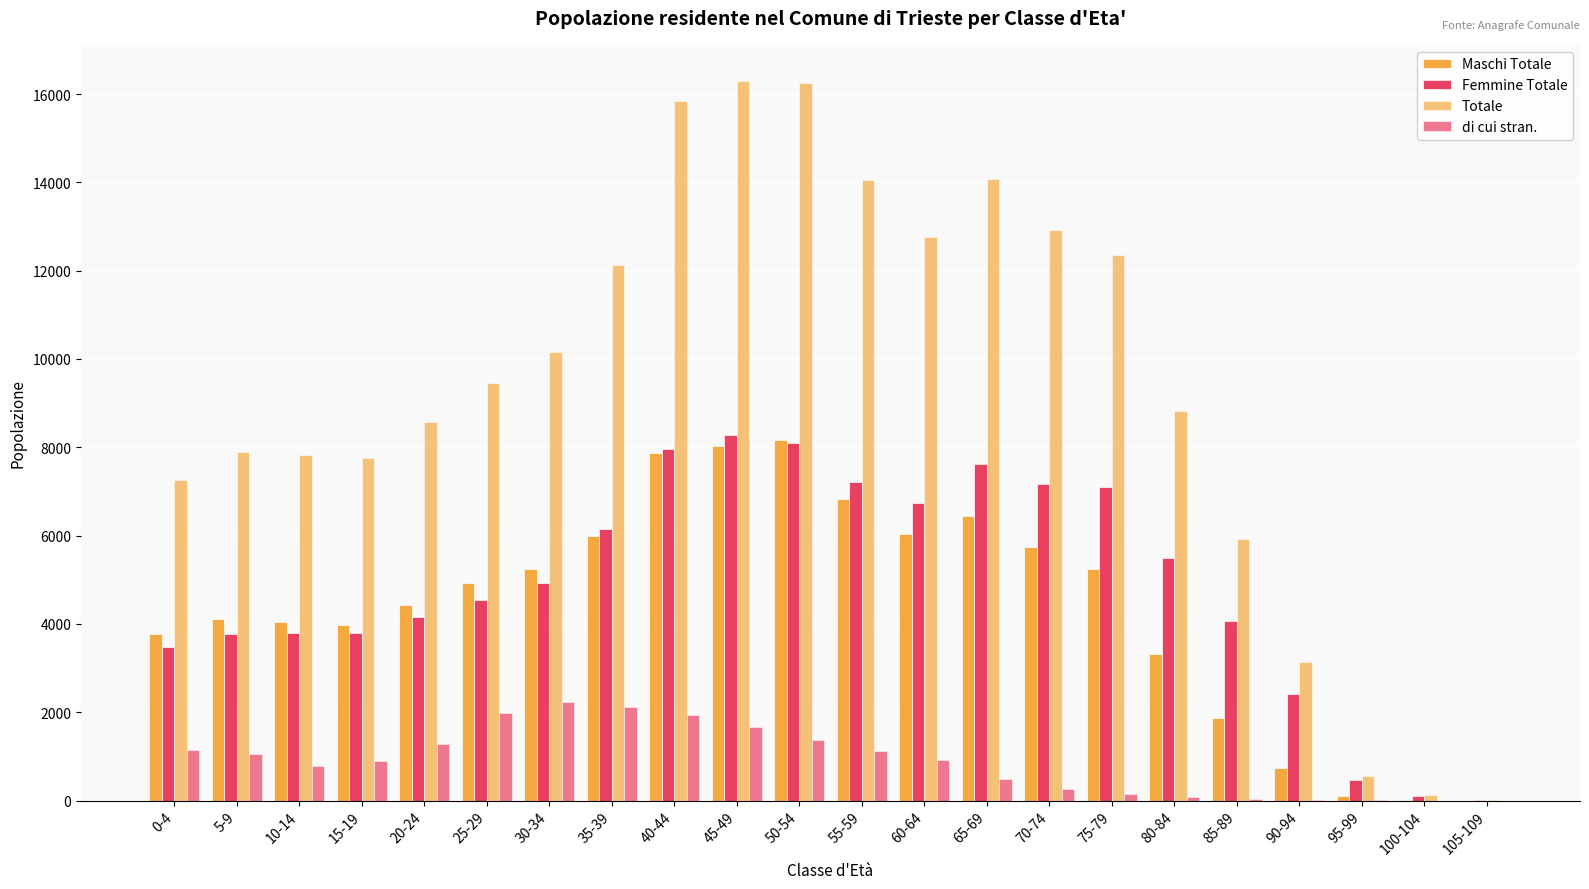

Are the bars horizontal?

No